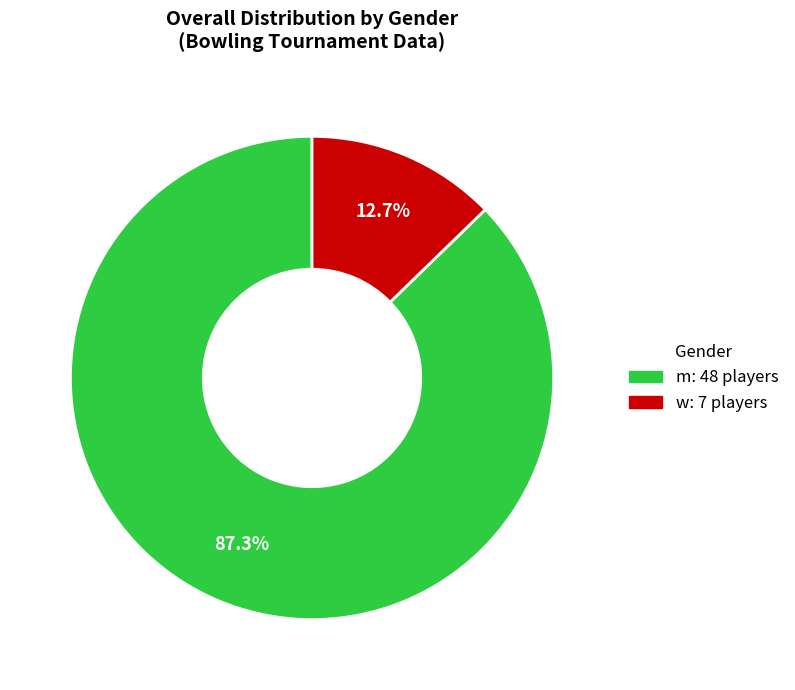

What portion of the pie excludes m?

12.7%